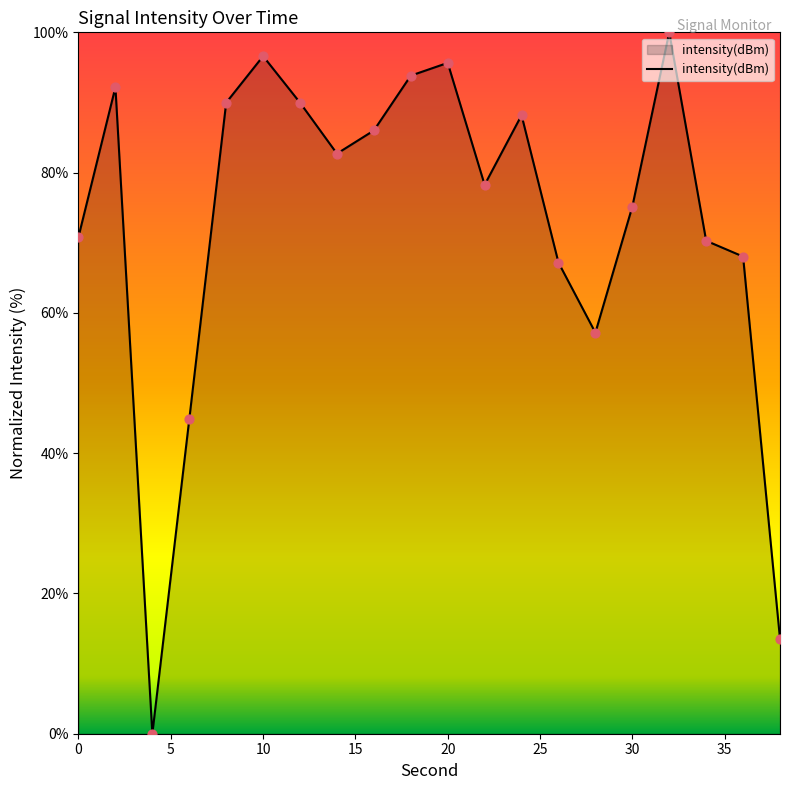

What is the maximum value shown in the chart?

100.0